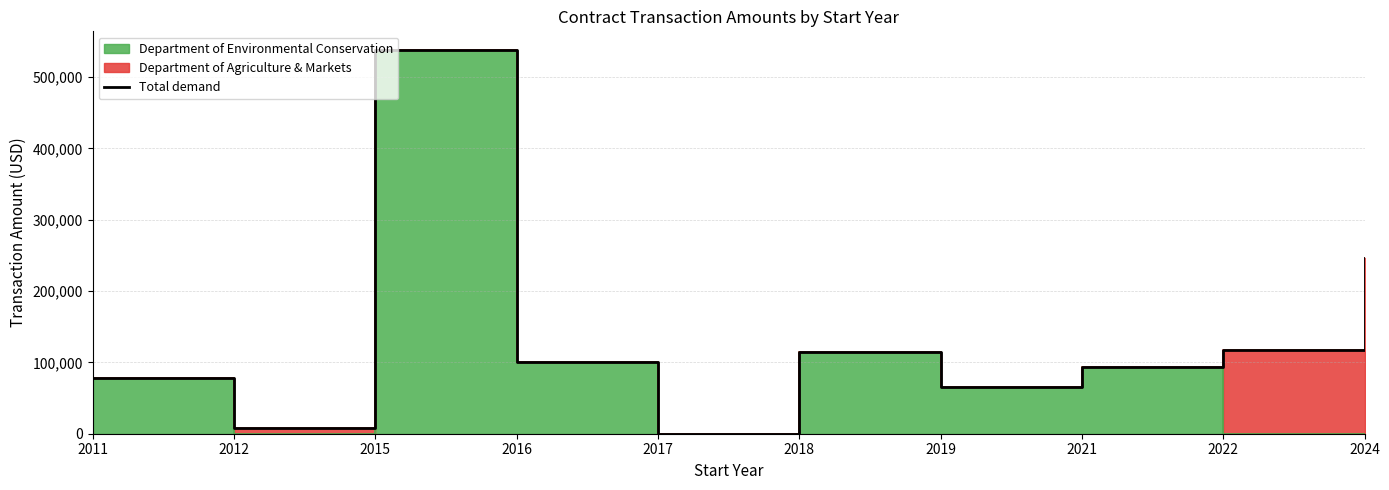

At which label does the data first exceed 100000?

2015